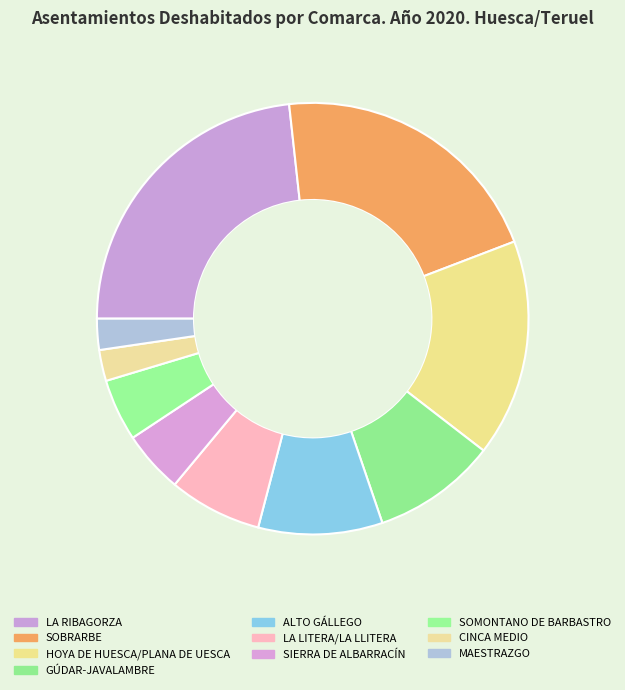

To the nearest percent, what portion does GÚDAR-JAVALAMBRE represent?

9%